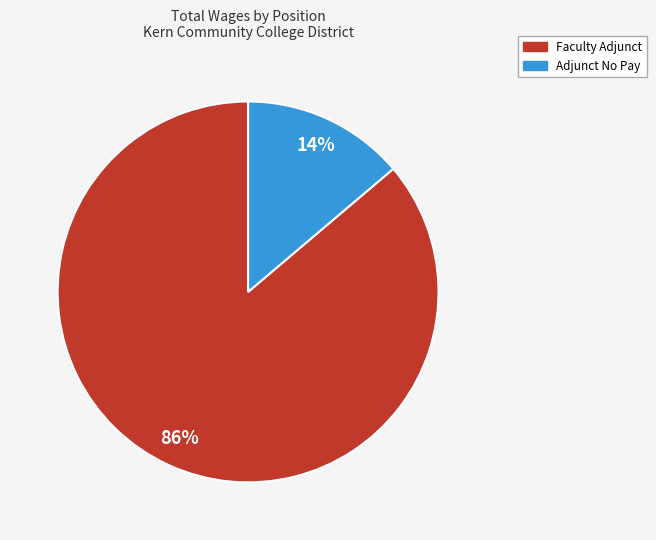

Is Adjunct No Pay the majority of the pie?

No